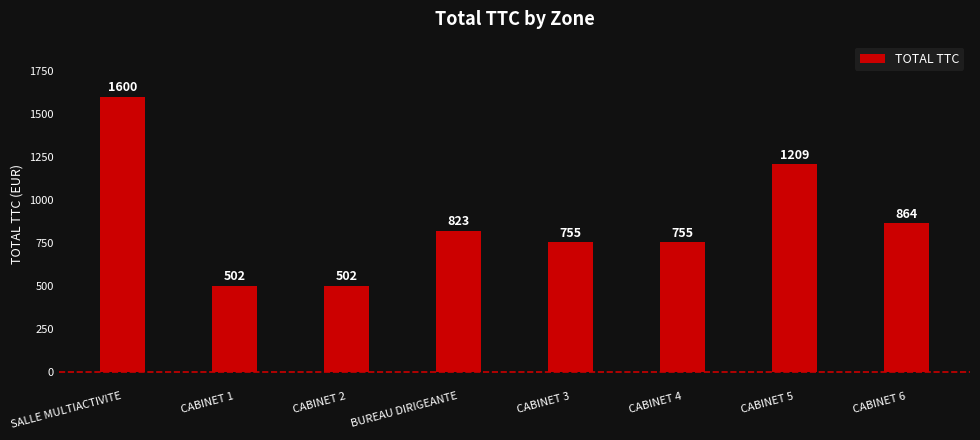

Where does the data first go above 822?

SALLE MULTIACTIVITE